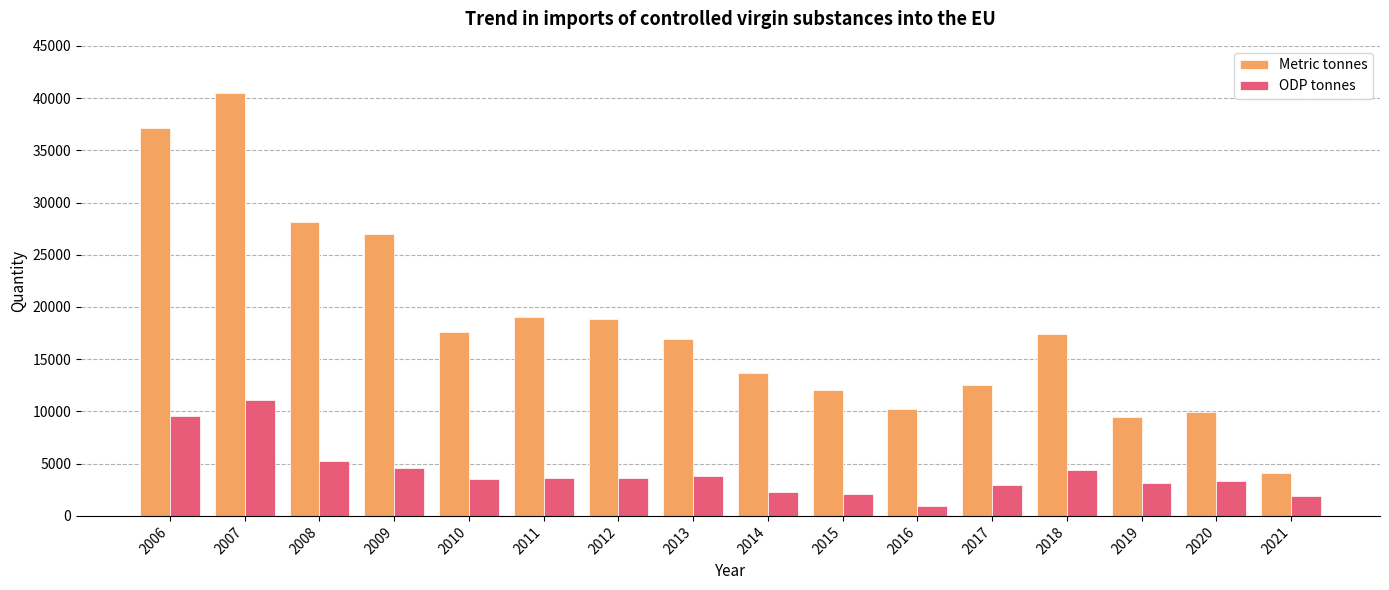

How many bars are there in each group?

2